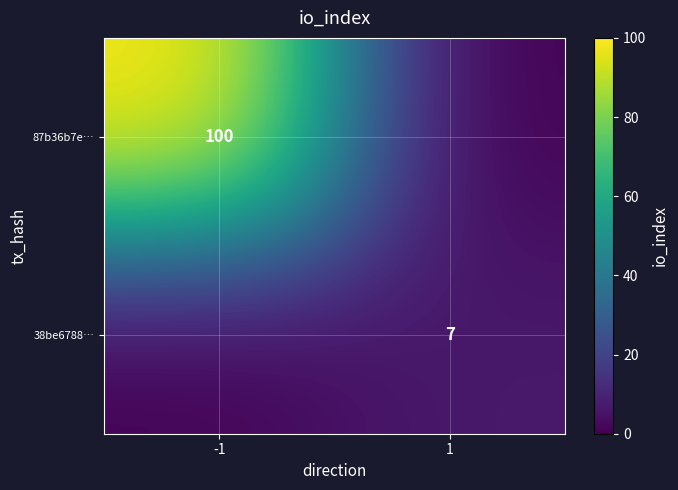

What is the total value across all series at -1?

100